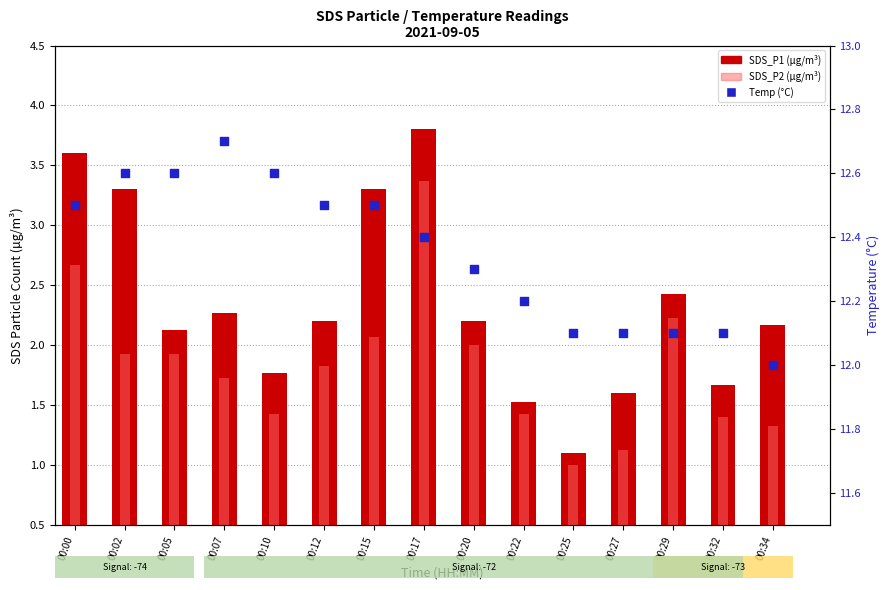

What is the total value across all series at 00:07?

16.7